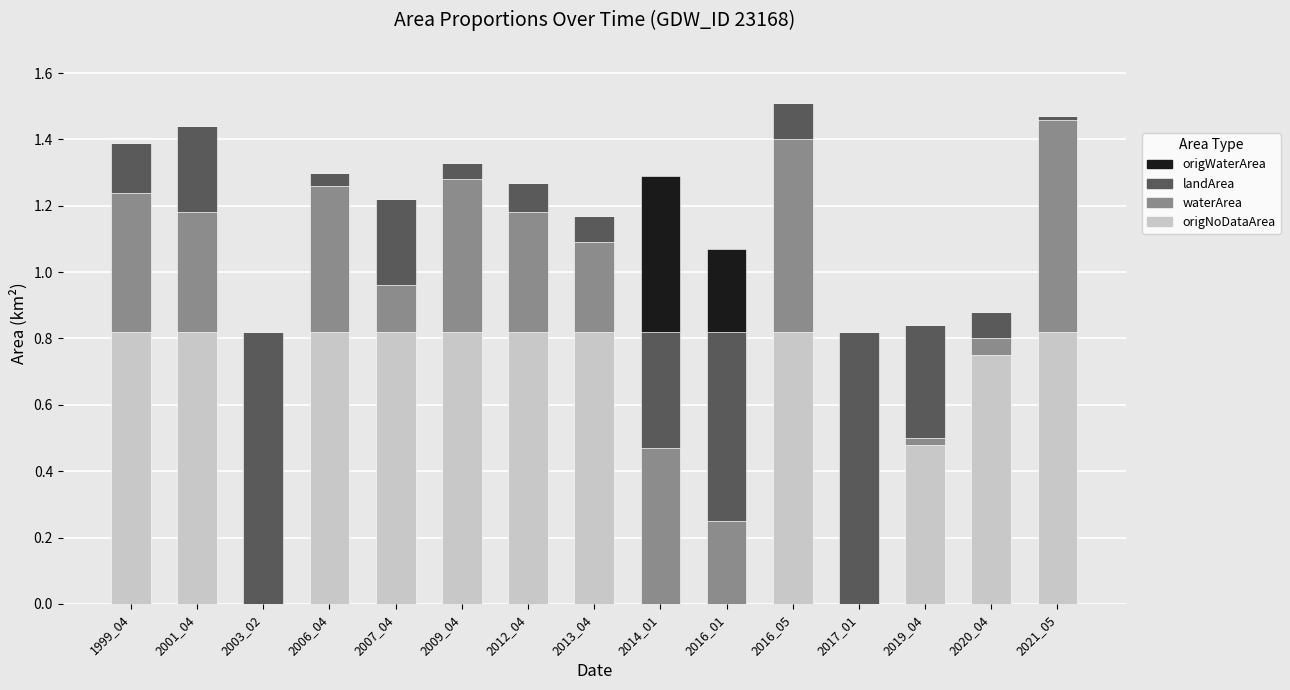

What is the sum of all origNoDataArea values?

8.6